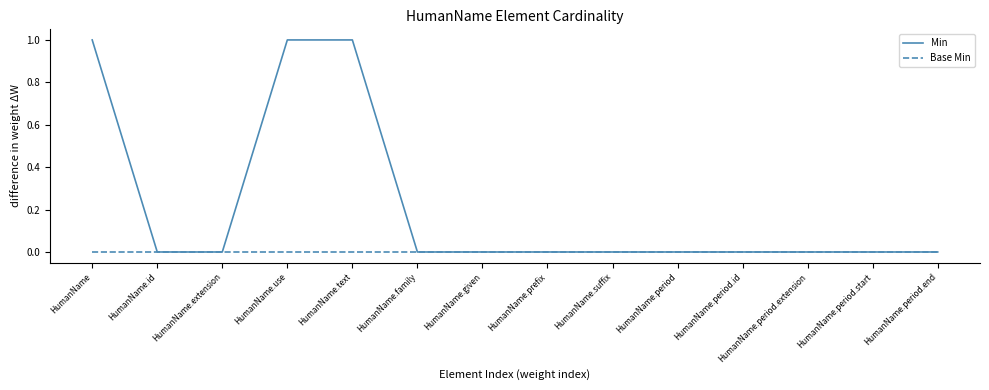

What are all the series names shown in the legend?

Min, Base Min